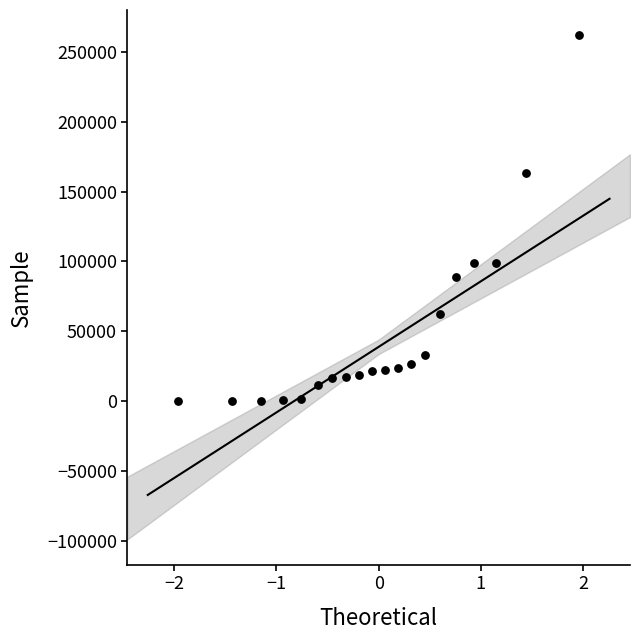

What is the range of X values (max minus min)?

3.9